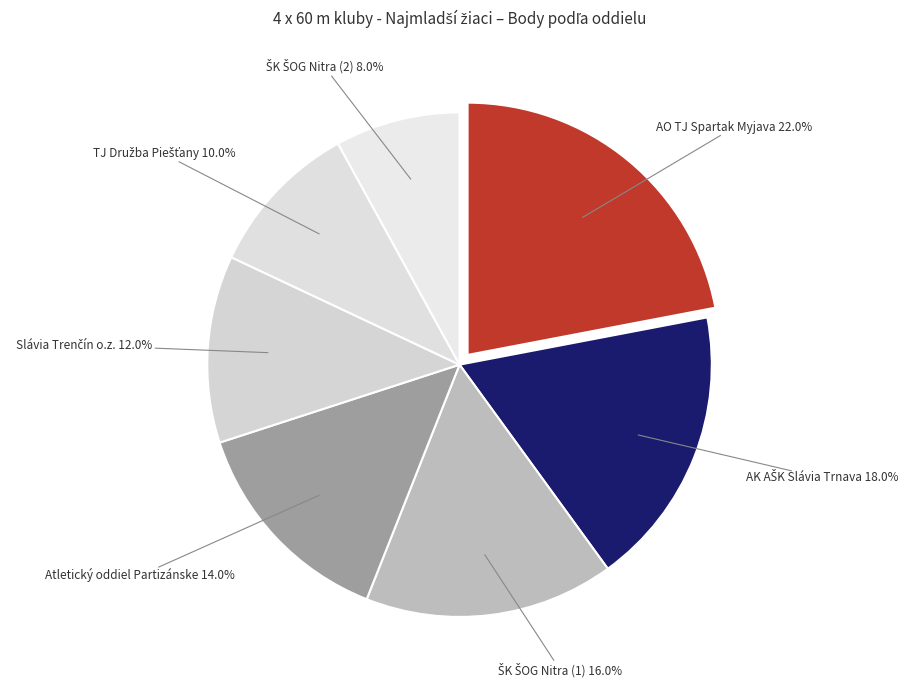

Rank the categories by value from lowest to highest.

ŠK ŠOG Nitra (2), TJ Družba Piešťany, Slávia Trenčín o.z., Atletický oddiel Partizánske, ŠK ŠOG Nitra (1), AK AŠK Slávia Trnava, AO TJ Spartak Myjava